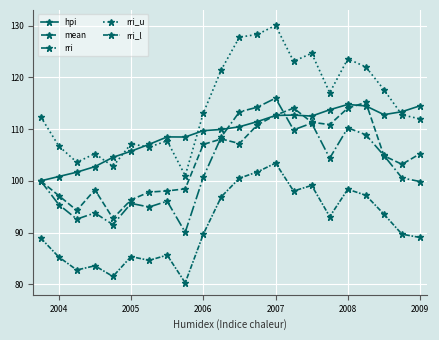

How many lines are shown in the chart?

5